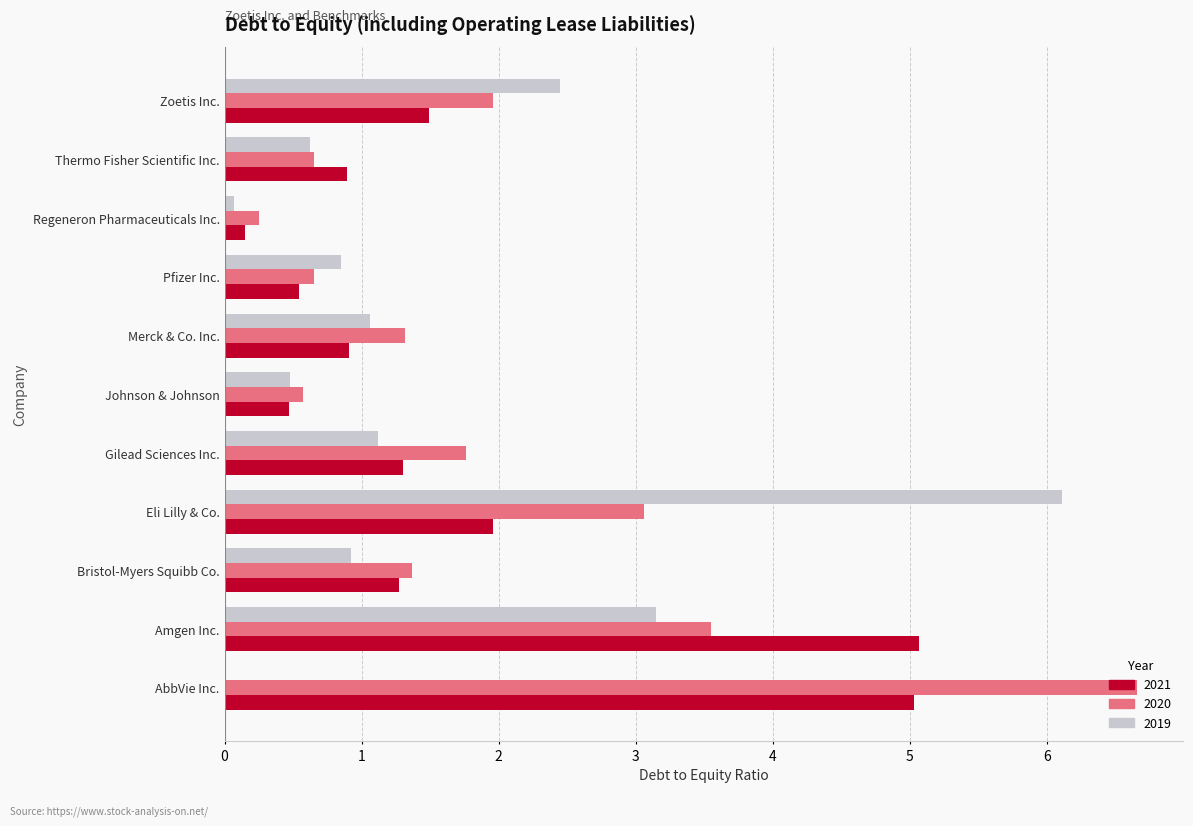

What is the sum of the 2021 values at Thermo Fisher Scientific Inc. and Merck & Co. Inc.?

1.8